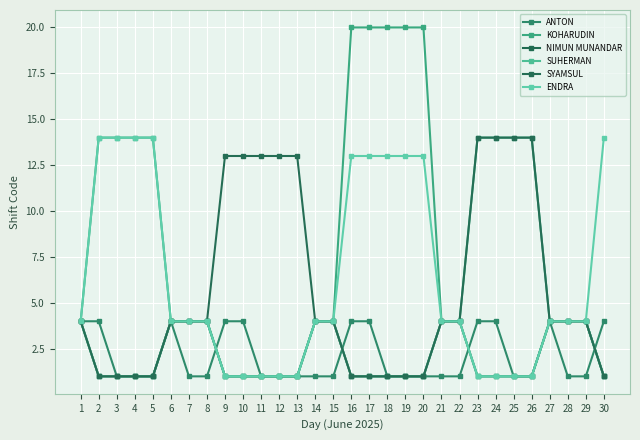

Reading right to left, extract all data points from this chart.

ANTON: 30=4	29=1	28=1	27=4	26=1	25=1	24=4	23=4	22=1	21=1	20=1	19=1	18=1	17=4	16=4	15=1	14=1	13=1	12=1	11=1	10=4	9=4	8=1	7=1	6=4	5=1	4=1	3=1	2=4	1=4
KOHARUDIN: 30=1	29=4	28=4	27=4	26=14	25=14	24=14	23=14	22=4	21=4	20=20	19=20	18=20	17=20	16=20	15=4	14=4	13=1	12=1	11=1	10=1	9=1	8=4	7=4	6=4	5=14	4=14	3=14	2=14	1=4
NIMUN MUNANDAR: 30=1	29=4	28=4	27=4	26=1	25=1	24=1	23=1	22=4	21=4	20=1	19=1	18=1	17=1	16=1	15=4	14=4	13=1	12=1	11=1	10=1	9=1	8=4	7=4	6=4	5=1	4=1	3=1	2=1	1=4
SUHERMAN: 30=1	29=4	28=4	27=4	26=1	25=1	24=1	23=1	22=4	21=4	20=1	19=1	18=1	17=1	16=1	15=4	14=4	13=1	12=1	11=1	10=1	9=1	8=4	7=4	6=4	5=1	4=1	3=1	2=1	1=4
SYAMSUL: 30=1	29=4	28=4	27=4	26=14	25=14	24=14	23=14	22=4	21=4	20=1	19=1	18=1	17=1	16=1	15=4	14=4	13=13	12=13	11=13	10=13	9=13	8=4	7=4	6=4	5=1	4=1	3=1	2=1	1=4
ENDRA: 30=14	29=4	28=4	27=4	26=1	25=1	24=1	23=1	22=4	21=4	20=13	19=13	18=13	17=13	16=13	15=4	14=4	13=1	12=1	11=1	10=1	9=1	8=4	7=4	6=4	5=14	4=14	3=14	2=14	1=4